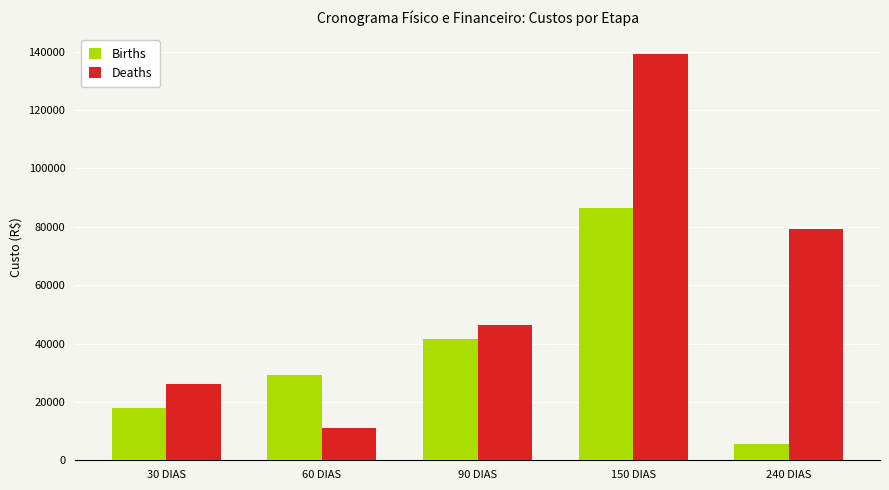

At which label does Deaths first exceed 46185?

90 DIAS